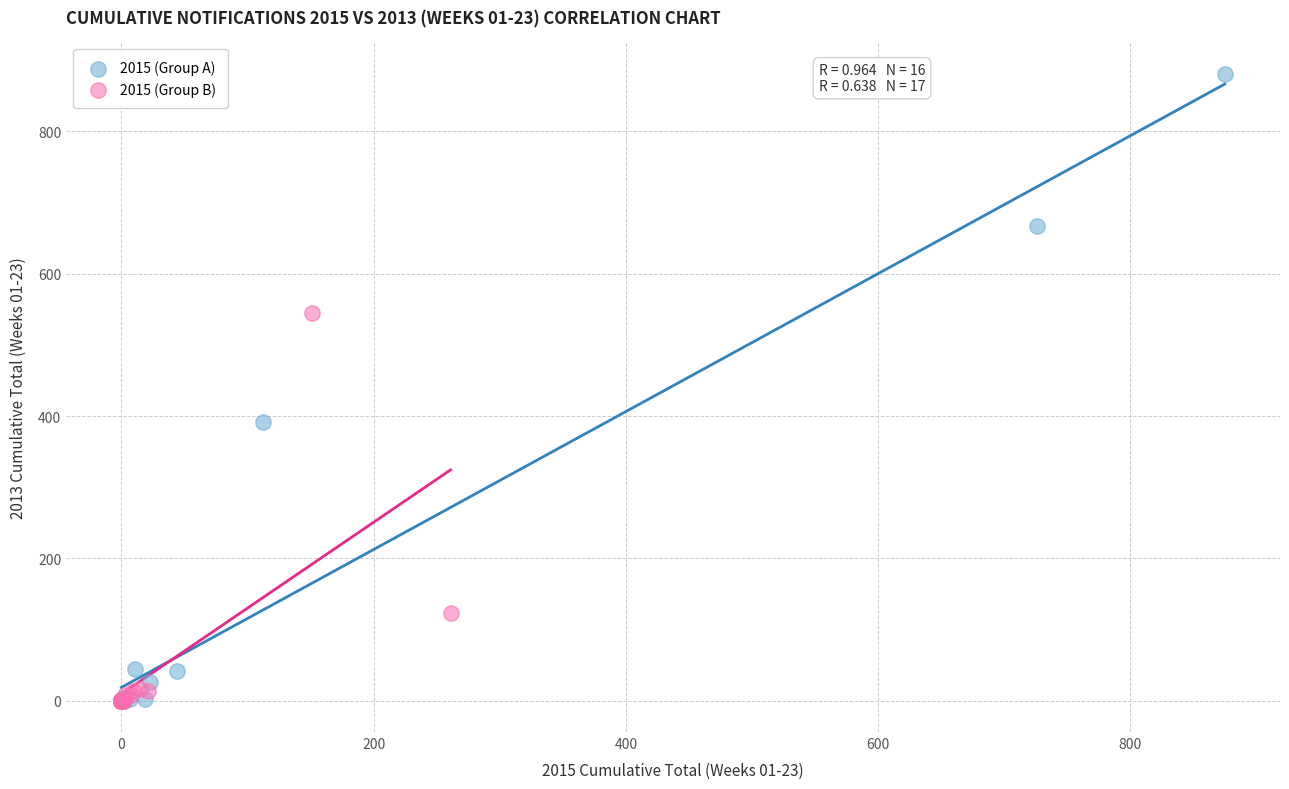

Which series reaches the maximum Y coordinate?

2015 (Group A)